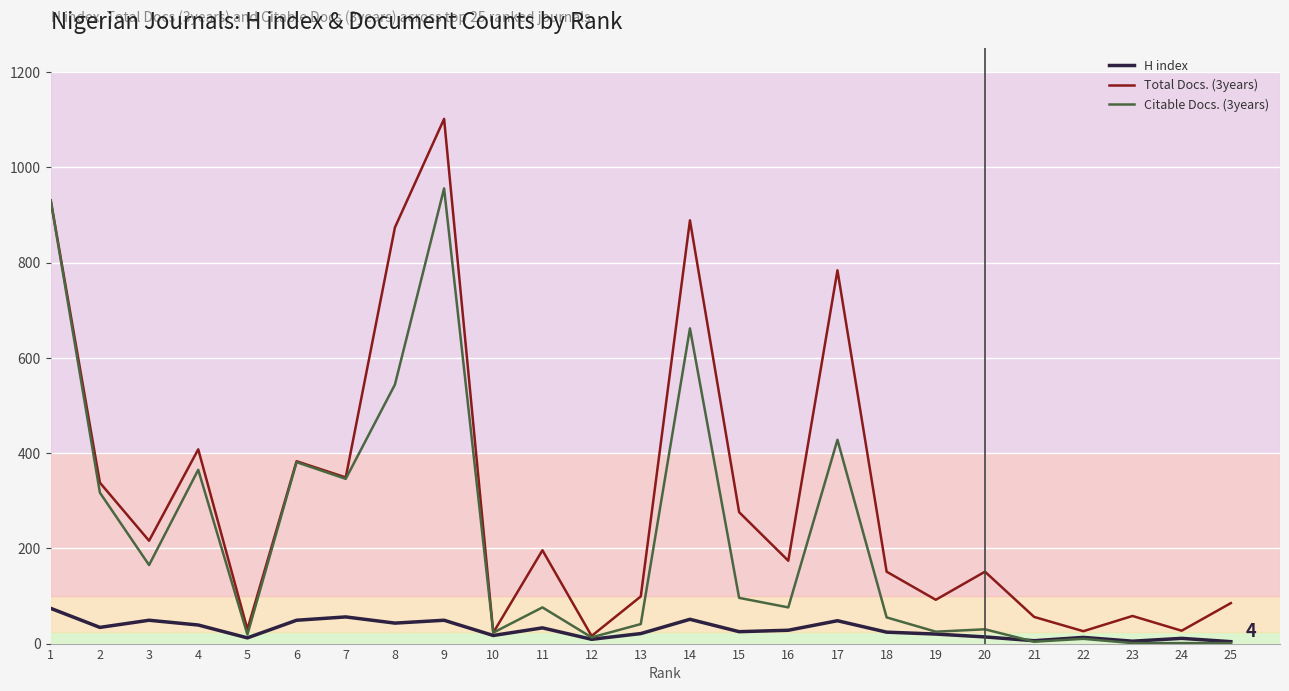

Which series has the widest spread of values?

Total Docs. (3years)